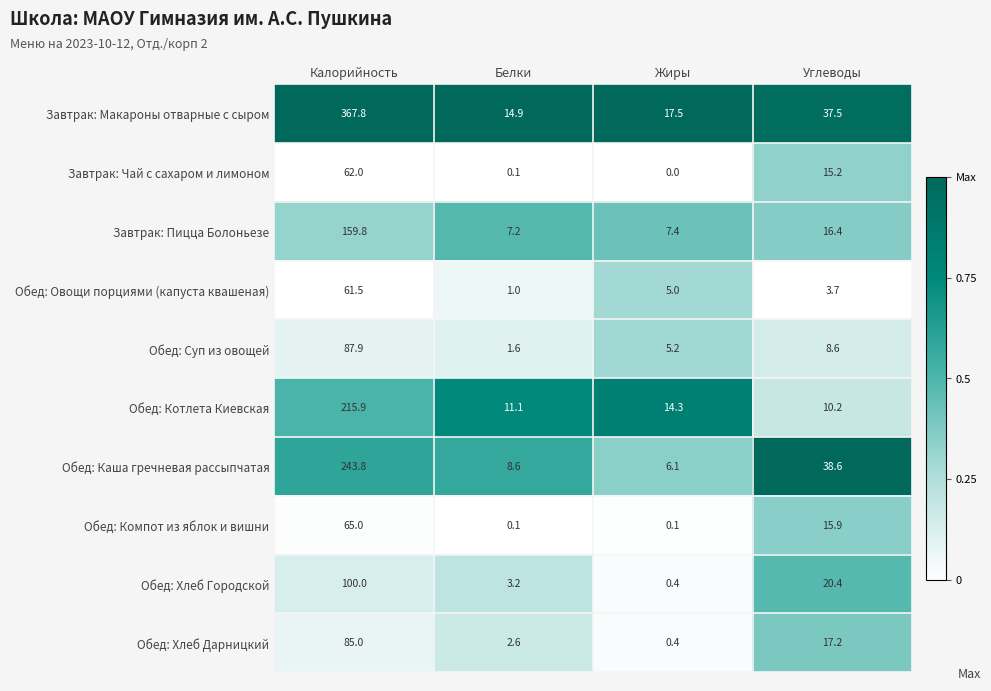

At which category does the chart reach its minimum across all series?

Жиры